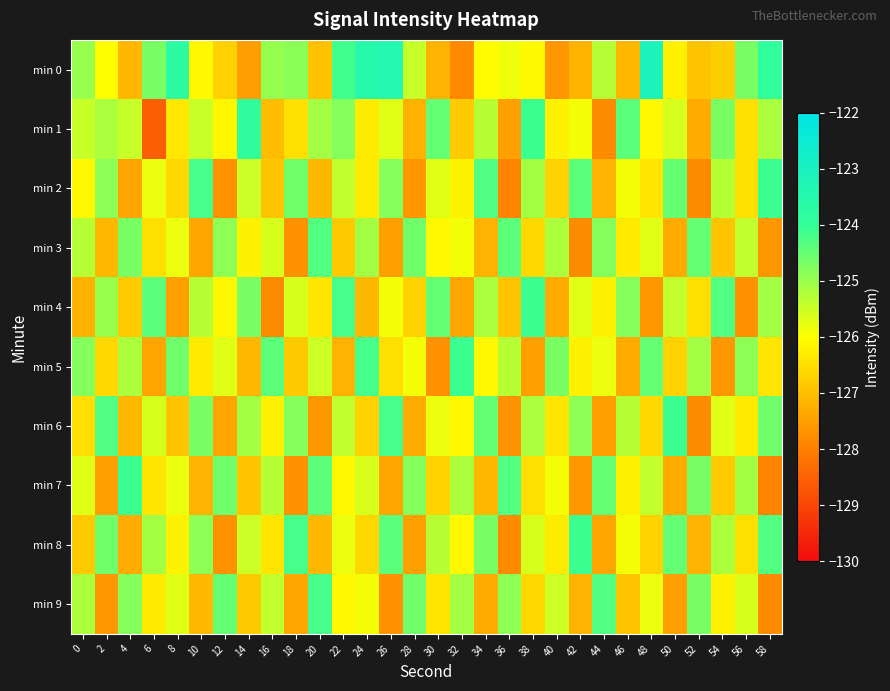

Which has a higher value, 44 or 12?

44